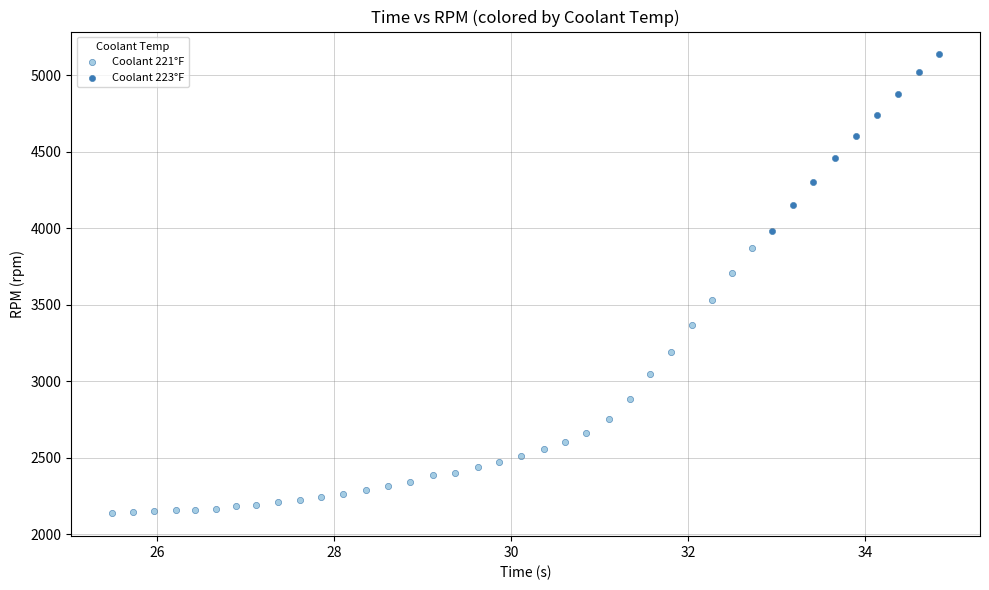

Which series has the largest Y range (max minus min)?

Coolant 221°F